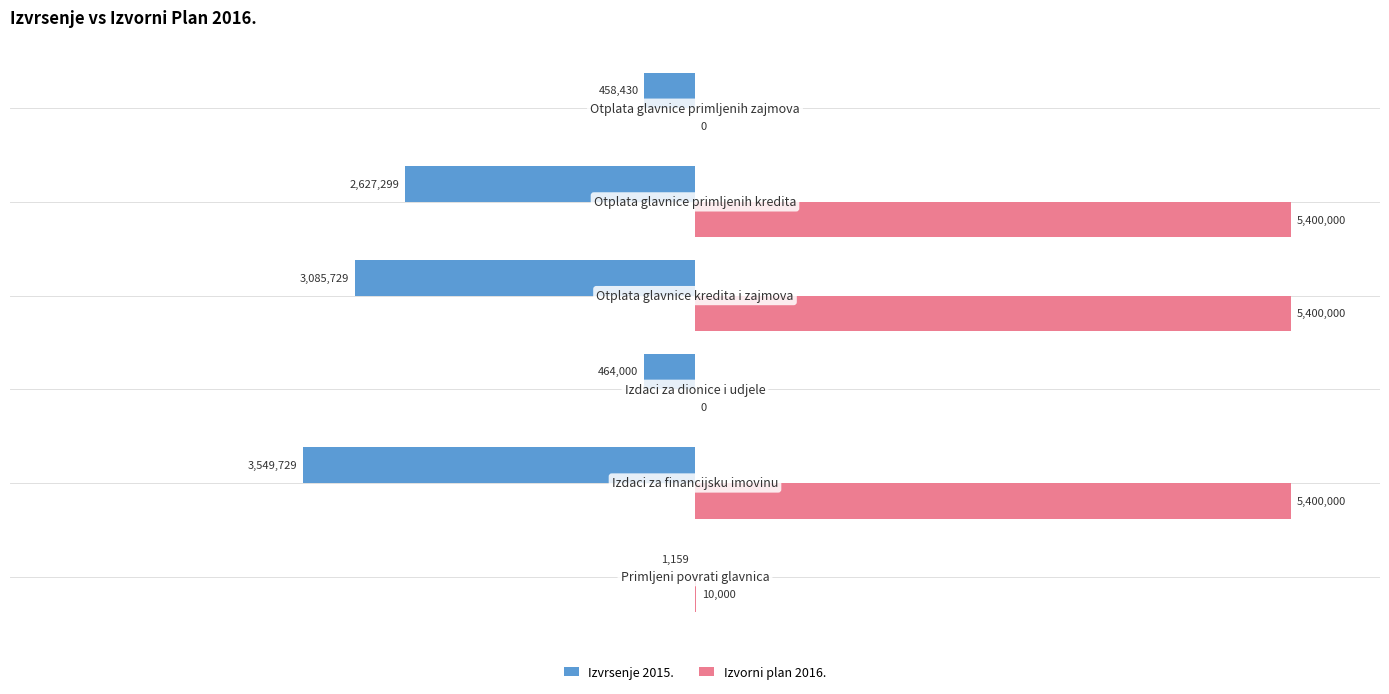

What are all the series names shown in the legend?

Izvrsenje 2015., Izvorni plan 2016.